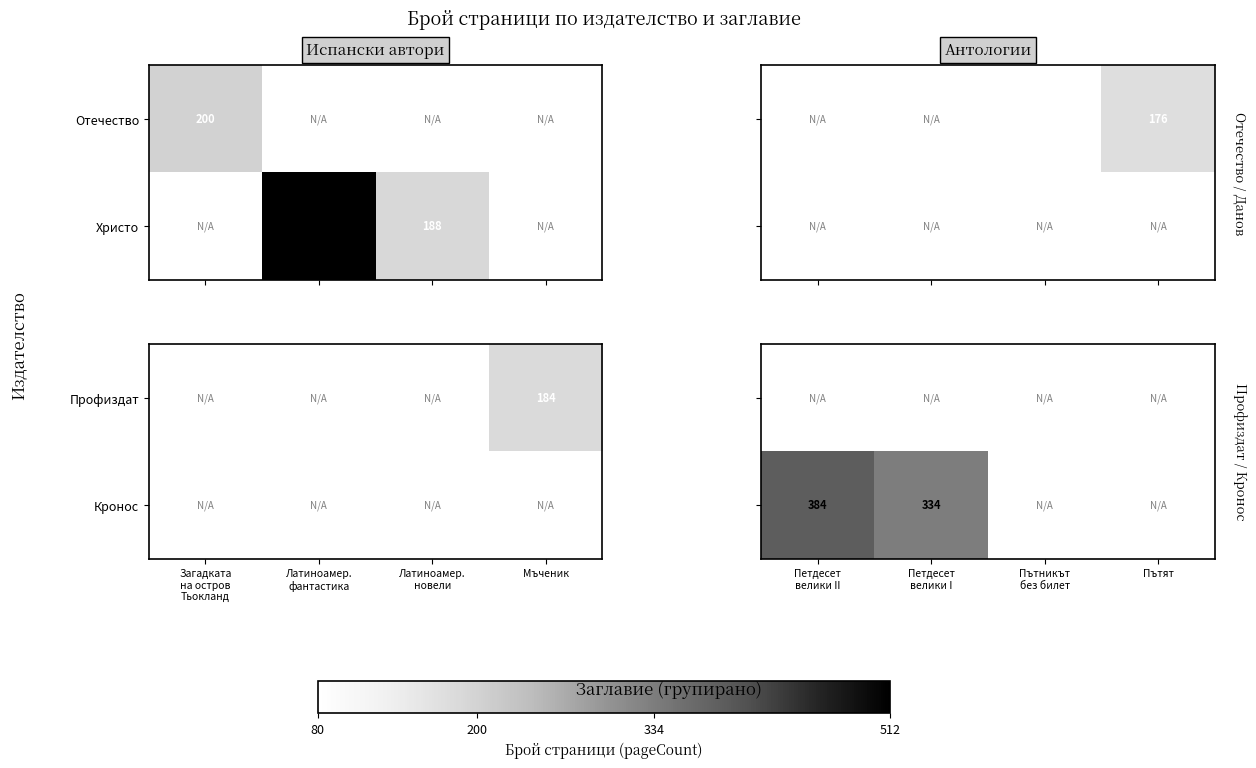

What is the maximum value for Кронос?

384.0